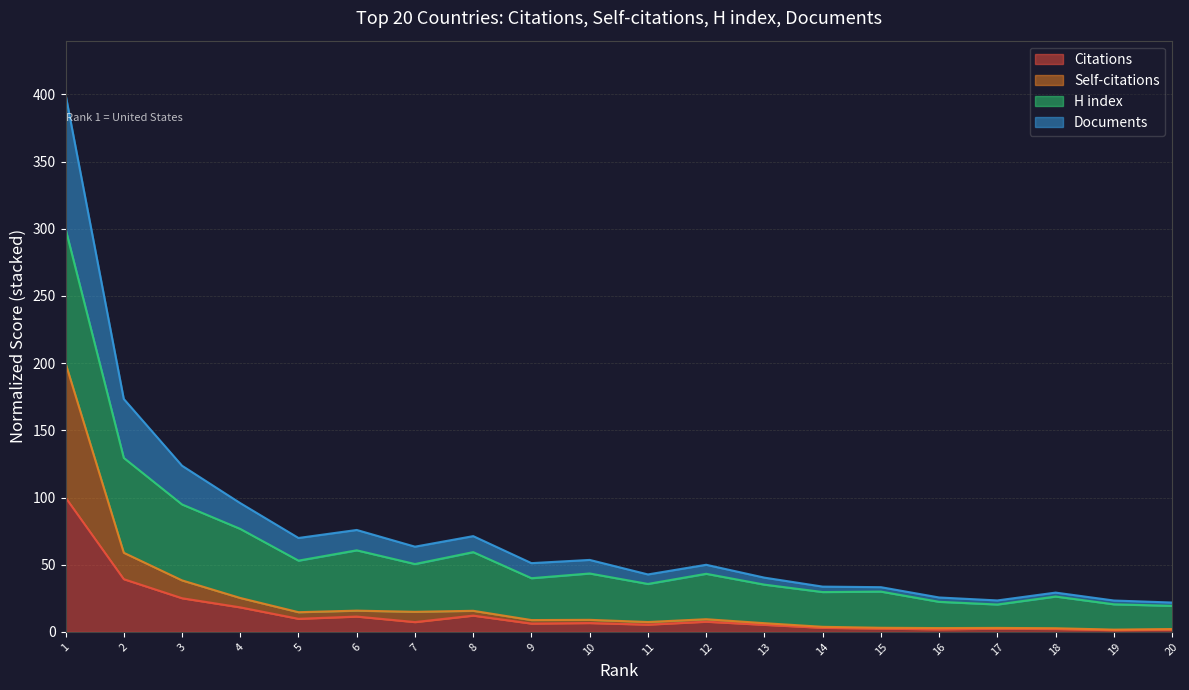

At how many categories does at least one series exceed 80?

4